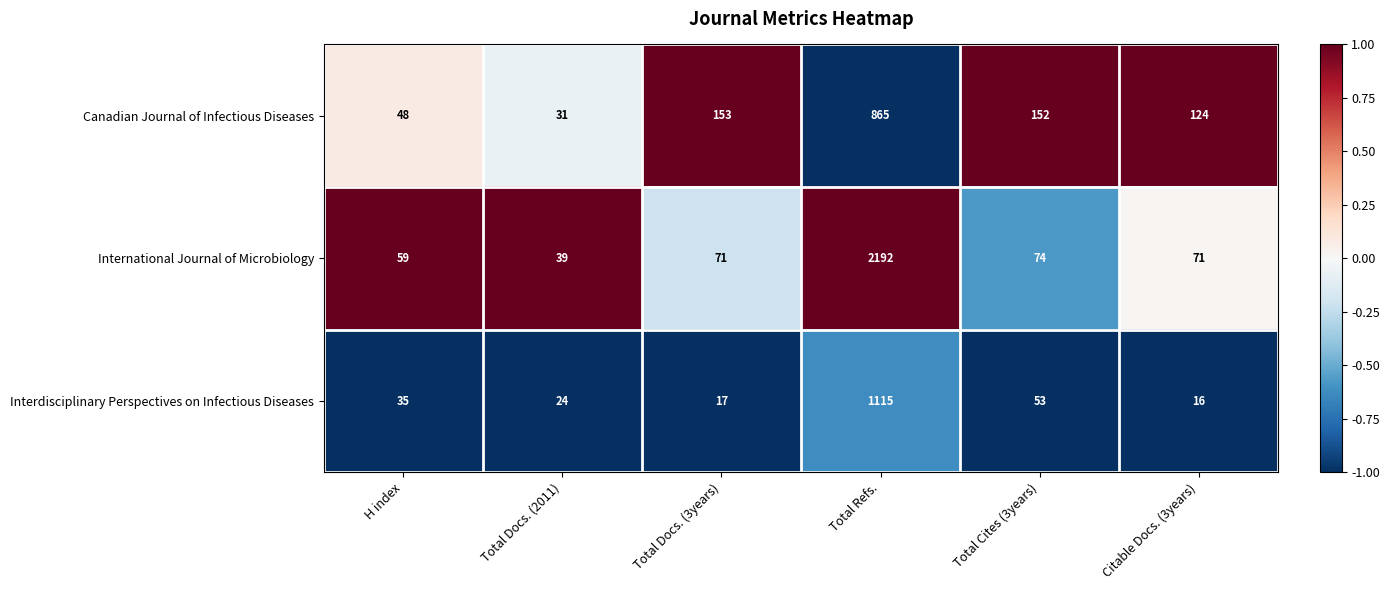

How many data points does each series have?

6